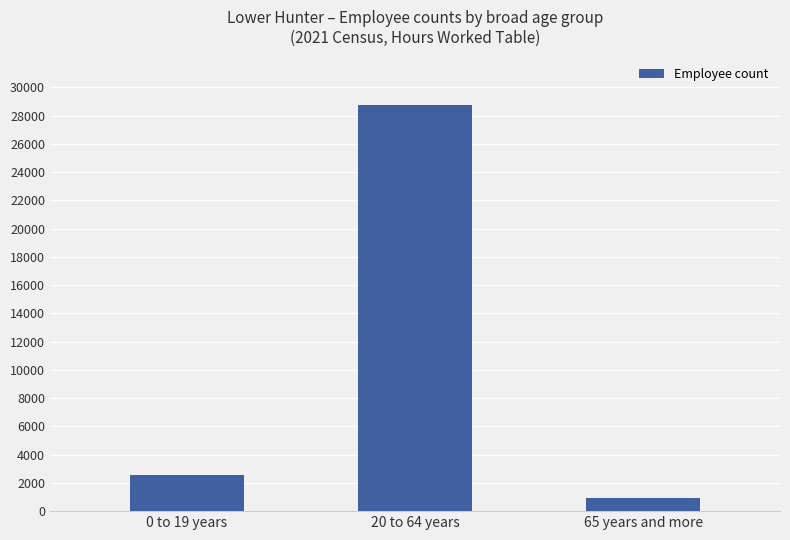

What position from the left is 0 to 19 years?

1